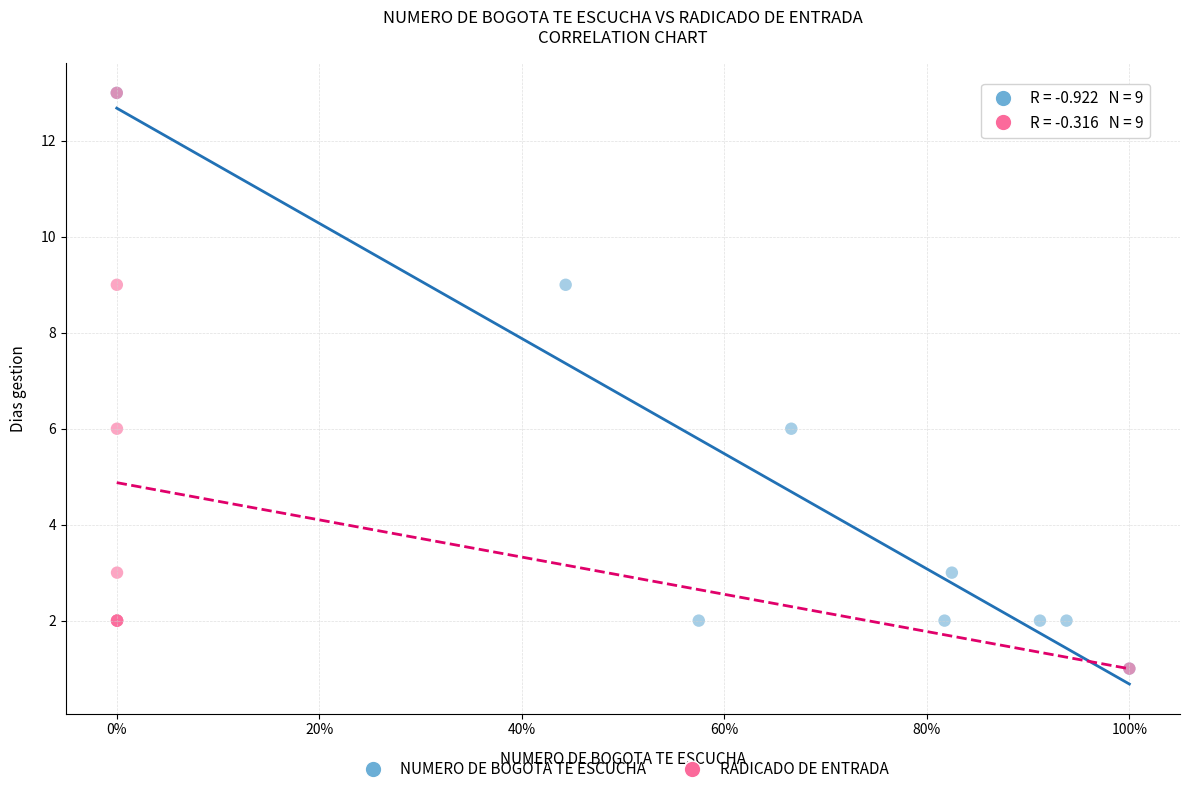

What are all the series names shown in the legend?

NUMERO DE BOGOTA TE ESCUCHA, RADICADO DE ENTRADA